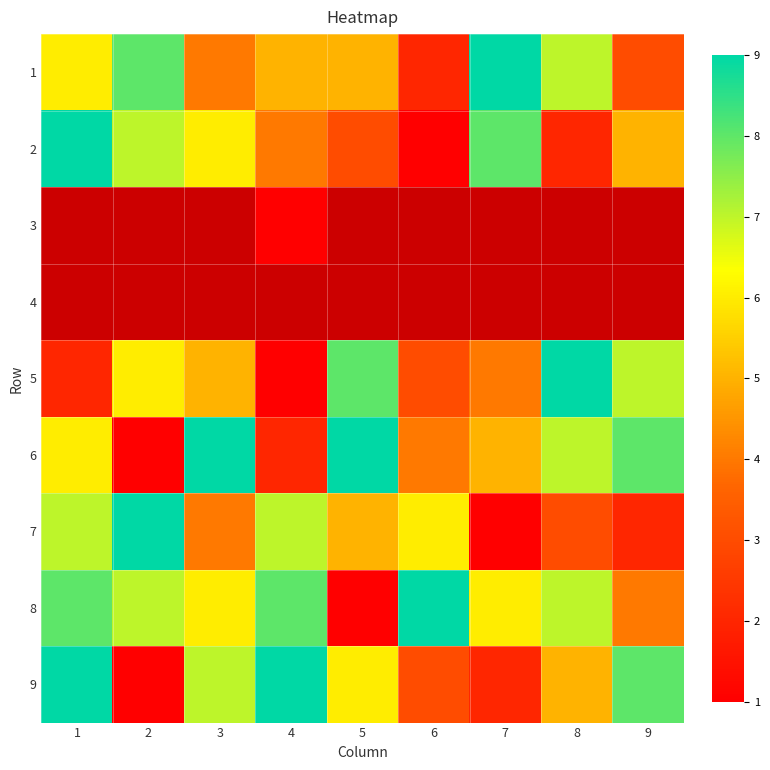

Where is 8 nearest to the value 5?

3